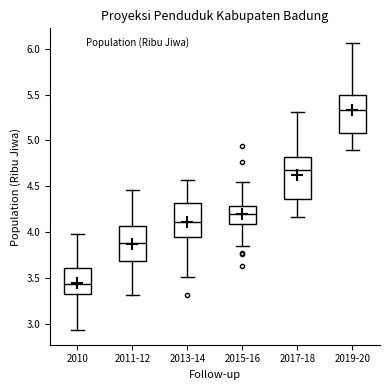

Where does the upper whisker of the box for 2010 end on the y-axis? The values are not printed on the chart, so give them approximately, as read against the axis.

3.95